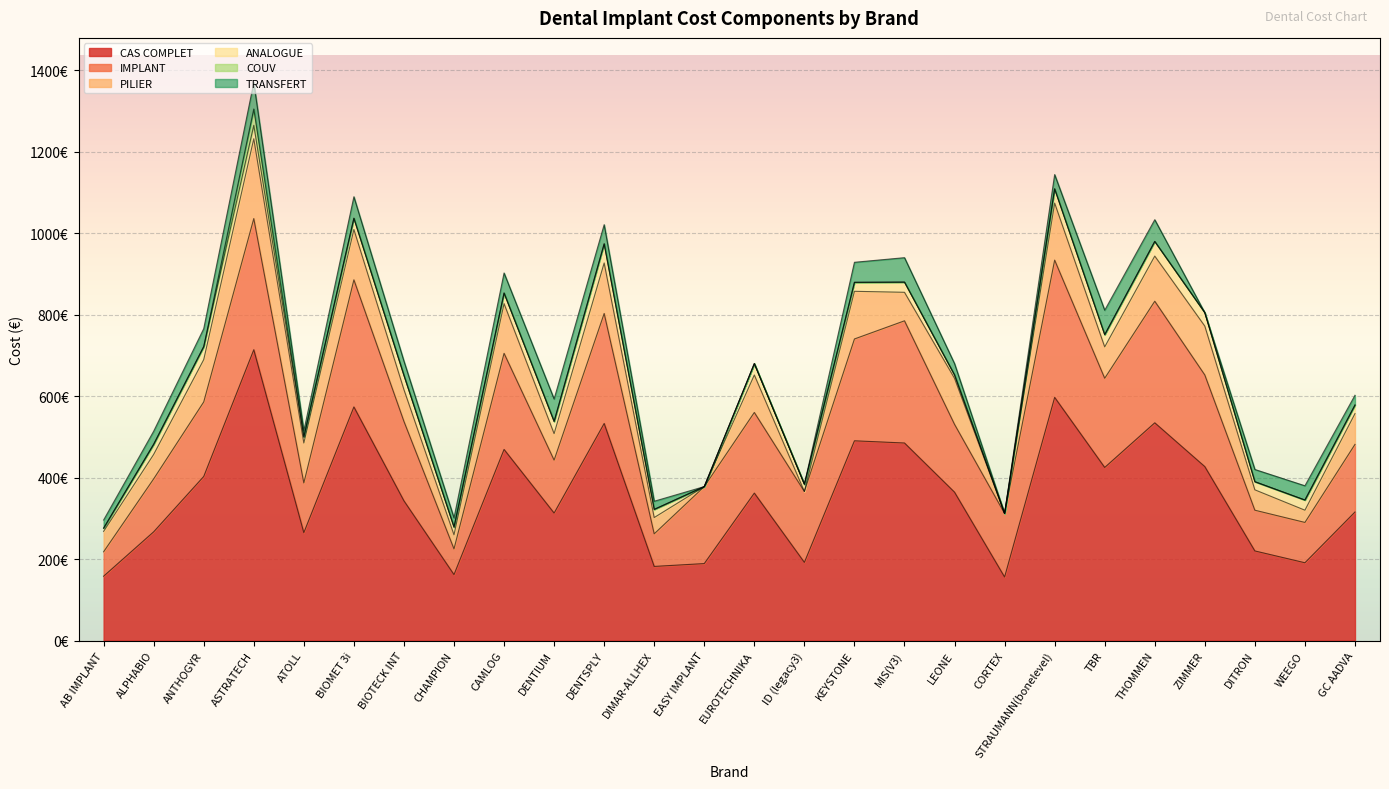

What is the label of the 10th point from the left?

DENTIUM